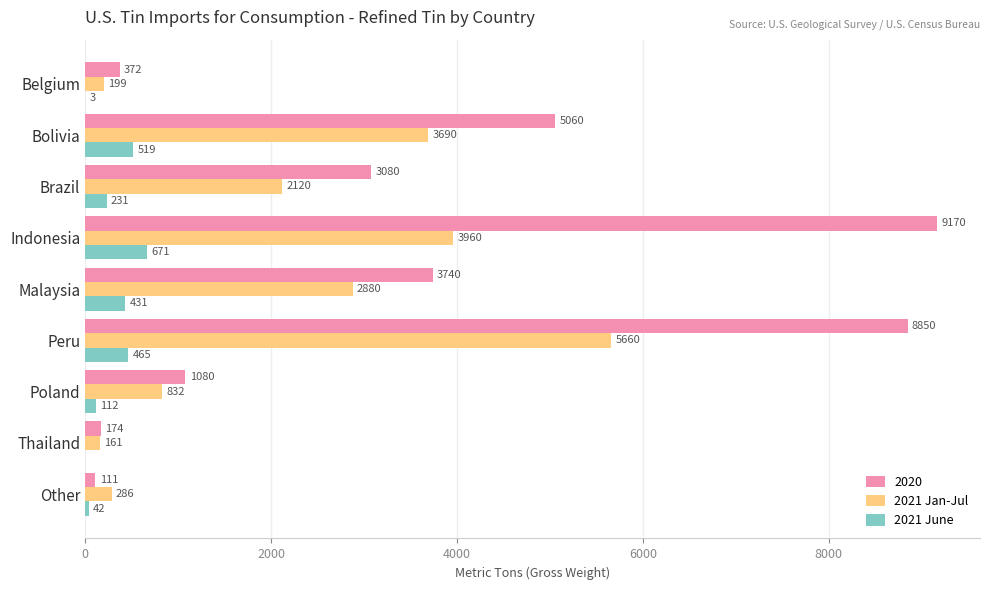

What is the sum of all 2021 June values?

2474